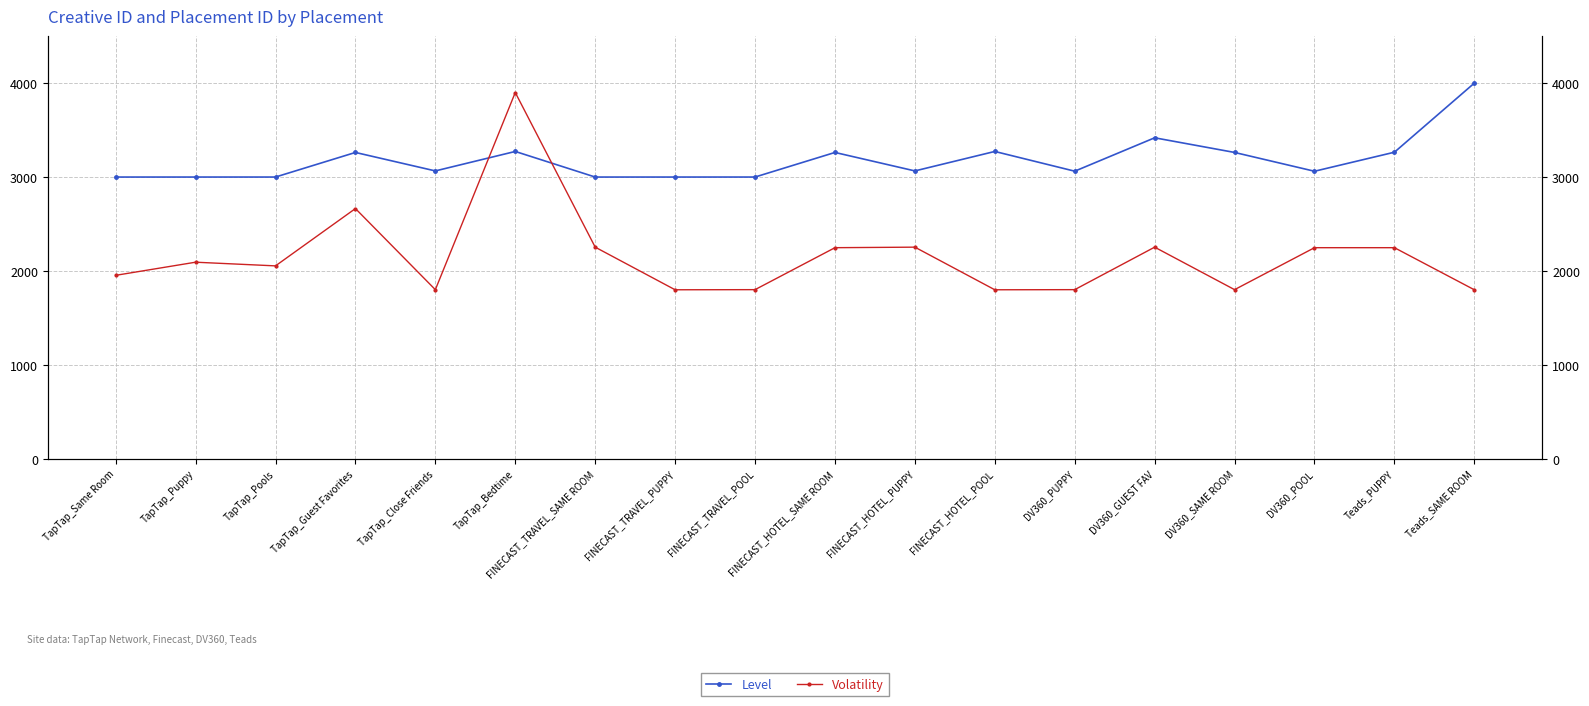

True or false: Level and Volatility intersect in this chart.

True